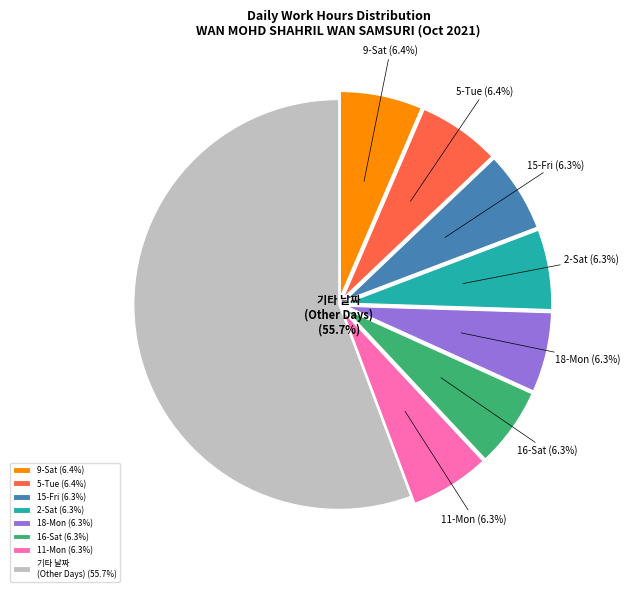

Do 9-Sat and 11-Mon together represent more than half of the pie?

No